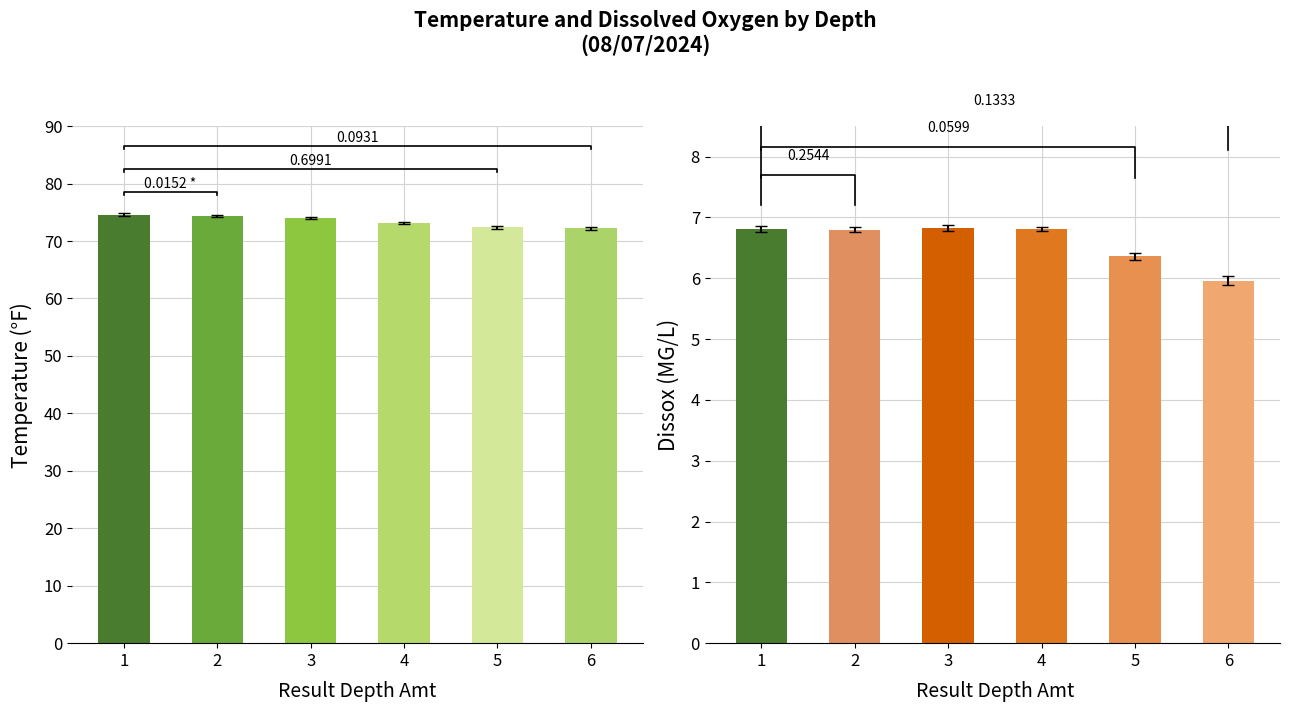

What is the approximate value of Dissox at 3?

6.8